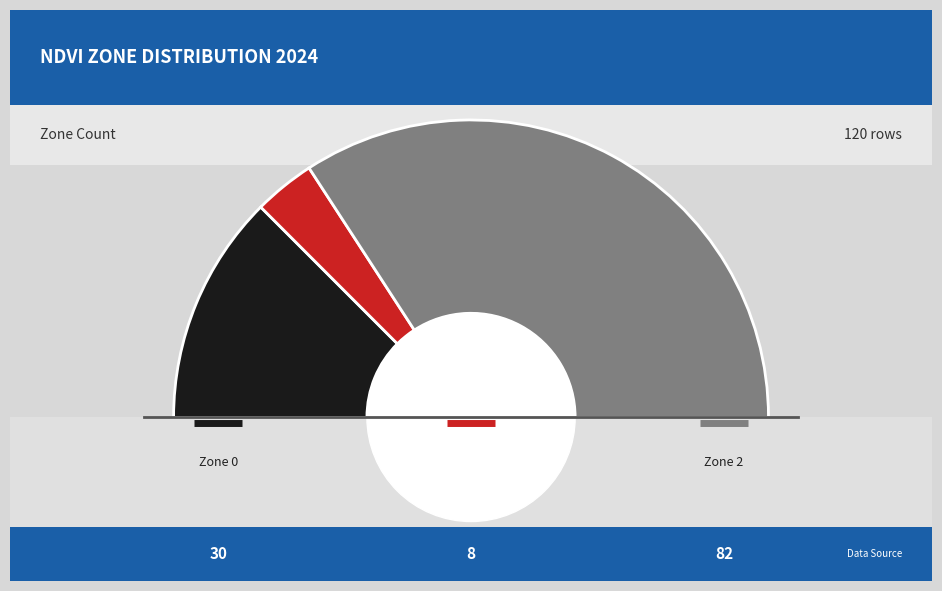

What percentage is the Zone 2 slice, to the nearest percent?

68%